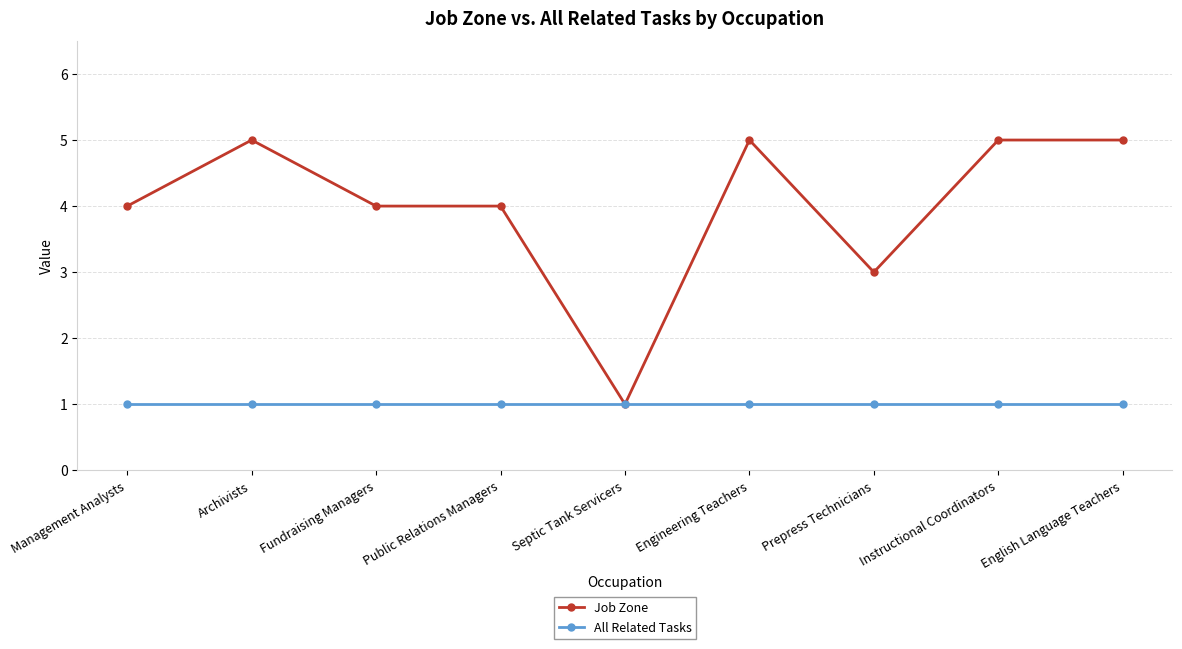

Reading right to left, extract all data points from this chart.

Job Zone: English Language Teachers=5	Instructional Coordinators=5	Prepress Technicians=3	Engineering Teachers=5	Septic Tank Servicers=1	Public Relations Managers=4	Fundraising Managers=4	Archivists=5	Management Analysts=4
All Related Tasks: English Language Teachers=1	Instructional Coordinators=1	Prepress Technicians=1	Engineering Teachers=1	Septic Tank Servicers=1	Public Relations Managers=1	Fundraising Managers=1	Archivists=1	Management Analysts=1